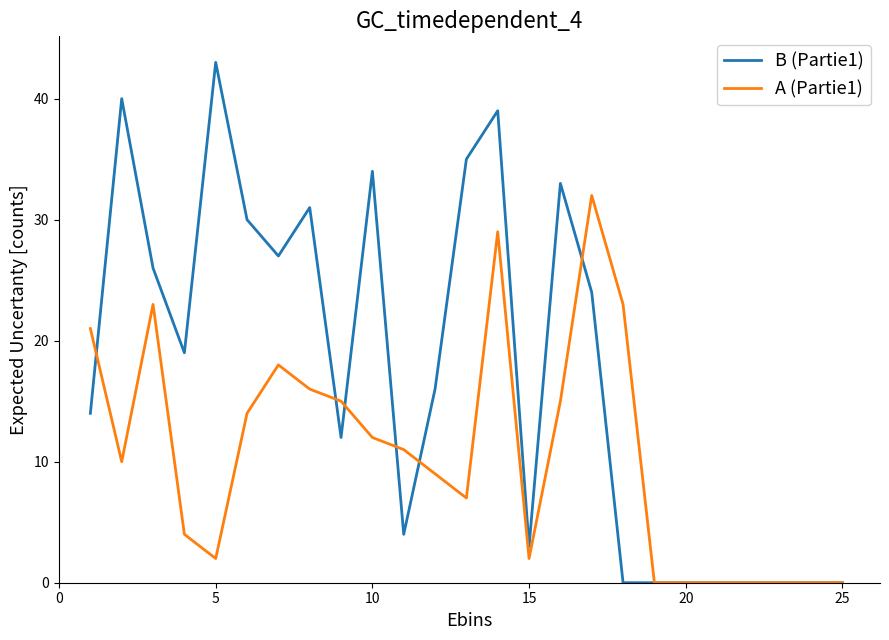

Which series has the largest total across all categories?

B (Partie1)